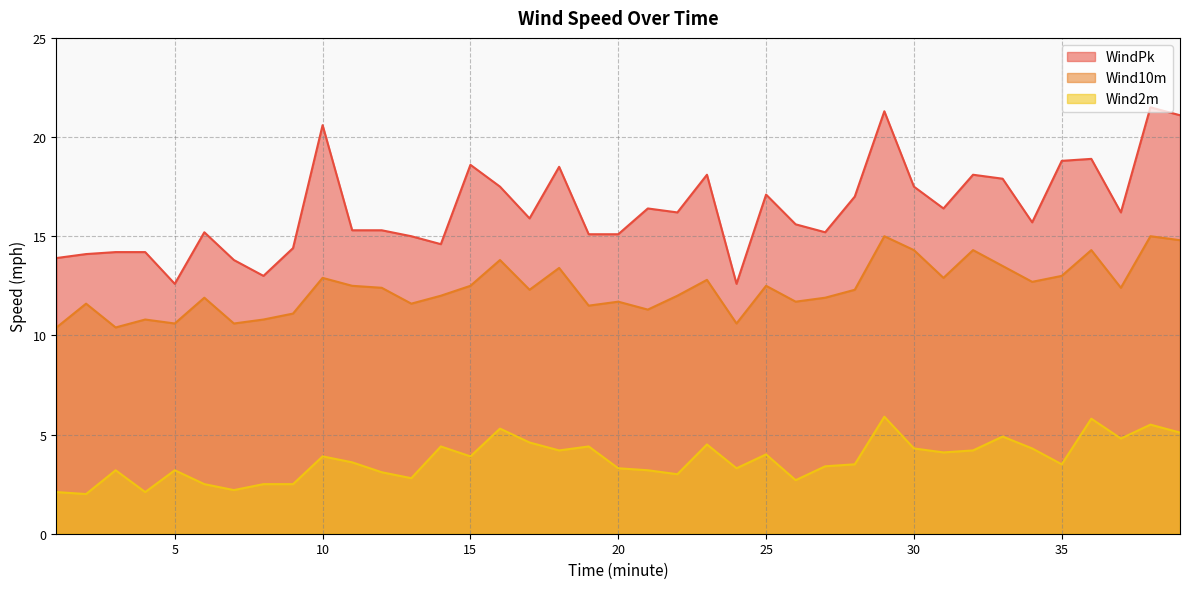

Reading left to right, list all the values displayed in this chart.

WindPk: 13.9	14.1	14.2	14.2	12.6	15.2	13.8	13.0	14.4	20.6	15.3	15.3	15.0	14.6	18.6	17.5	15.9	18.5	15.1	15.1	16.4	16.2	18.1	12.6	17.1	15.6	15.2	17.0	21.3	17.5	16.4	18.1	17.9	15.7	18.8	18.9	16.2	21.5	21.1
Wind10m: 10.4	11.6	10.4	10.8	10.6	11.9	10.6	10.8	11.1	12.9	12.5	12.4	11.6	12.0	12.5	13.8	12.3	13.4	11.5	11.7	11.3	12.0	12.8	10.6	12.5	11.7	11.9	12.3	15.0	14.3	12.9	14.3	13.5	12.7	13.0	14.3	12.4	15.0	14.8
Wind2m: 2.1	2.0	3.2	2.1	3.2	2.5	2.2	2.5	2.5	3.9	3.6	3.1	2.8	4.4	3.9	5.3	4.6	4.2	4.4	3.3	3.2	3.0	4.5	3.3	4.0	2.7	3.4	3.5	5.9	4.3	4.1	4.2	4.9	4.3	3.5	5.8	4.8	5.5	5.1